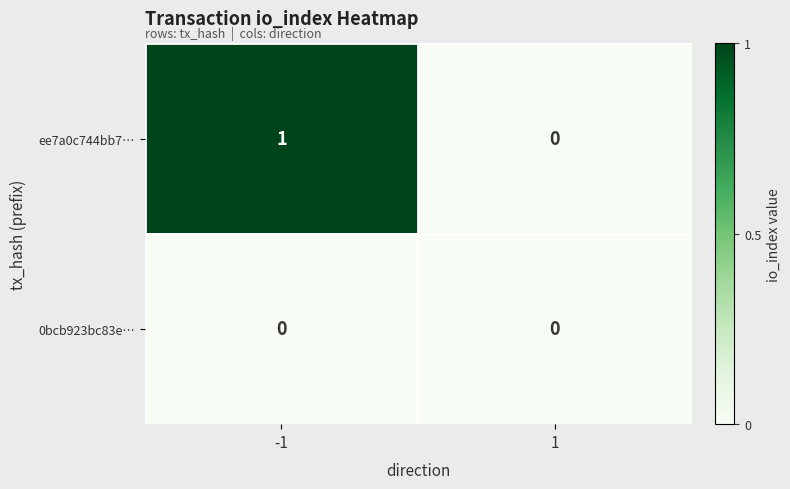

At which category does the chart reach its peak across all series?

-1